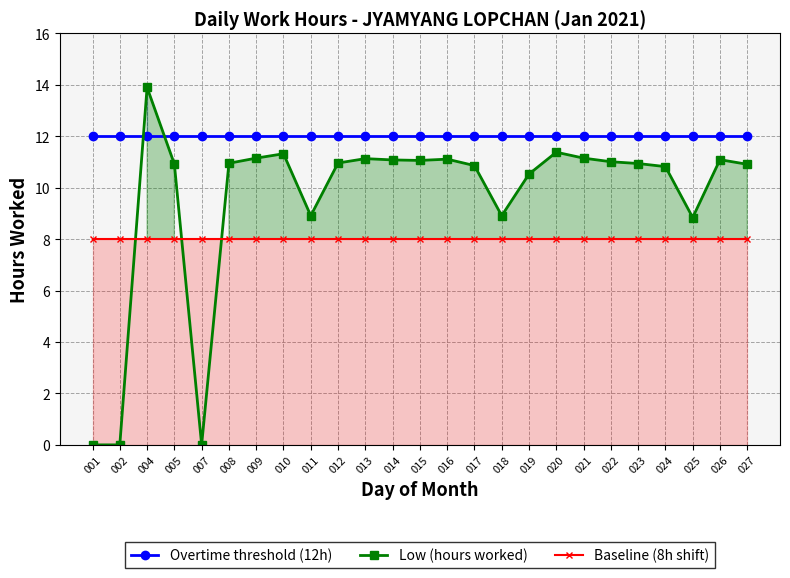

Reading left to right, list all the values displayed in this chart.

Overtime threshold (12h): 001=12.0	002=12.0	004=12.0	005=12.0	007=12.0	008=12.0	009=12.0	010=12.0	011=12.0	012=12.0	013=12.0	014=12.0	015=12.0	016=12.0	017=12.0	018=12.0	019=12.0	020=12.0	021=12.0	022=12.0	023=12.0	024=12.0	025=12.0	026=12.0	027=12.0
Low (hours worked): 001=0.0	002=0.0	004=13.9	005=10.9	007=0.0	008=10.9	009=11.2	010=11.3	011=8.9	012=11.0	013=11.1	014=11.1	015=11.1	016=11.1	017=10.9	018=8.9	019=10.5	020=11.4	021=11.2	022=11.0	023=10.9	024=10.8	025=8.8	026=11.1	027=10.9
Baseline (8h shift): 001=8.0	002=8.0	004=8.0	005=8.0	007=8.0	008=8.0	009=8.0	010=8.0	011=8.0	012=8.0	013=8.0	014=8.0	015=8.0	016=8.0	017=8.0	018=8.0	019=8.0	020=8.0	021=8.0	022=8.0	023=8.0	024=8.0	025=8.0	026=8.0	027=8.0